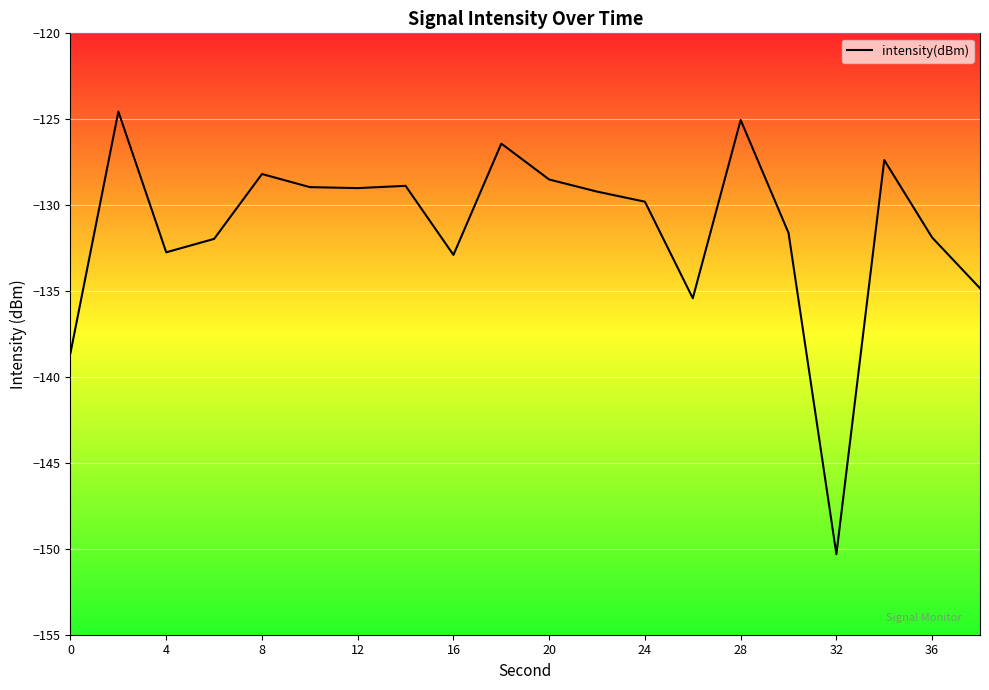

Does the chart have visible grid lines?

Yes